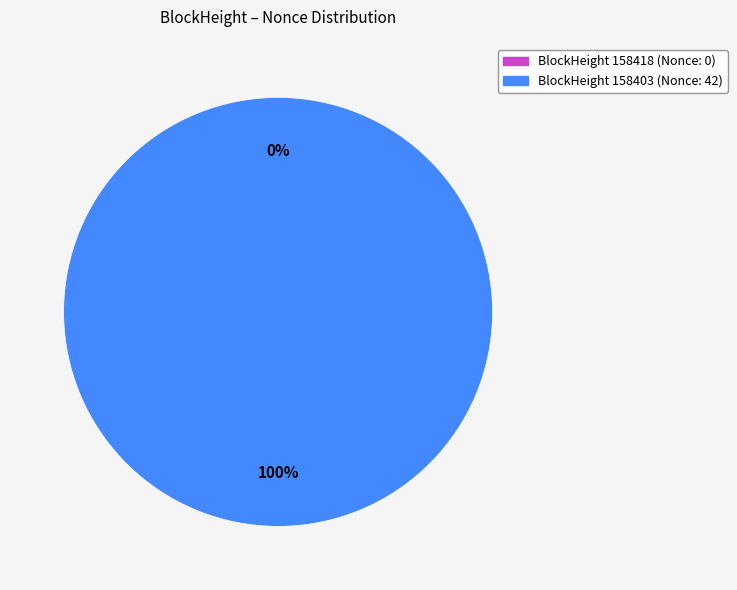

To the nearest percent, what is the difference between the largest and smallest slice percentages?

100%